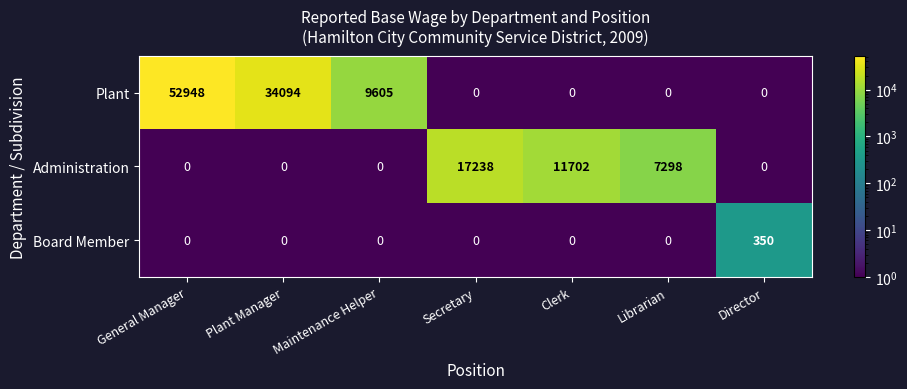

What is the sum of all Board Member values?

350